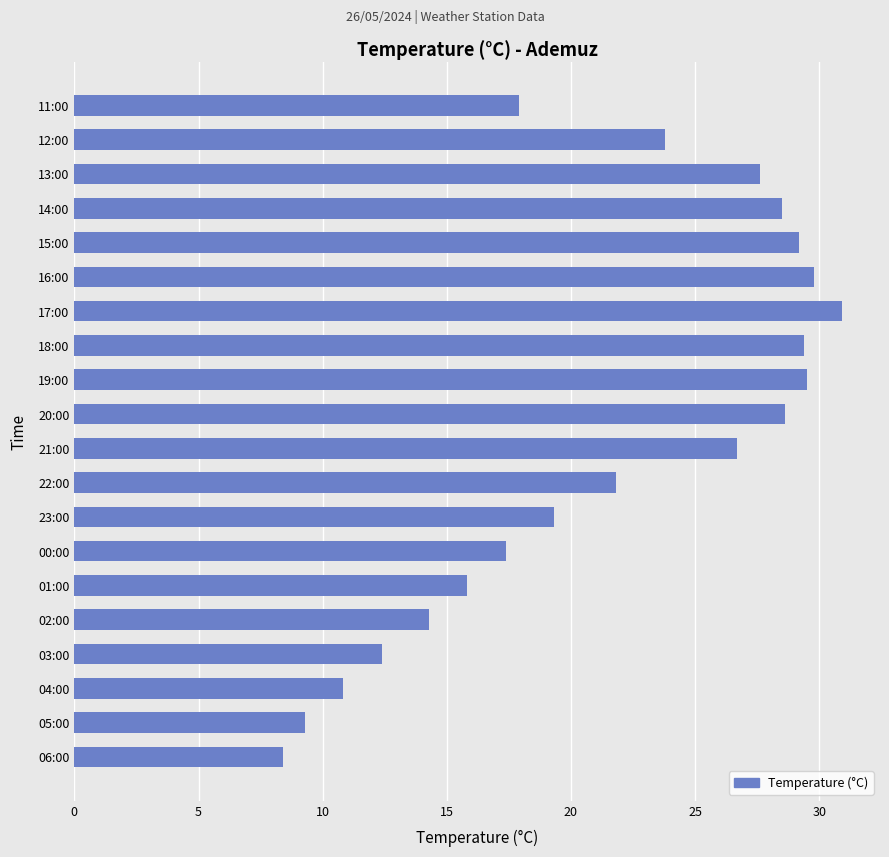

What is the change in value from 23:00 to 15:00?

+9.9